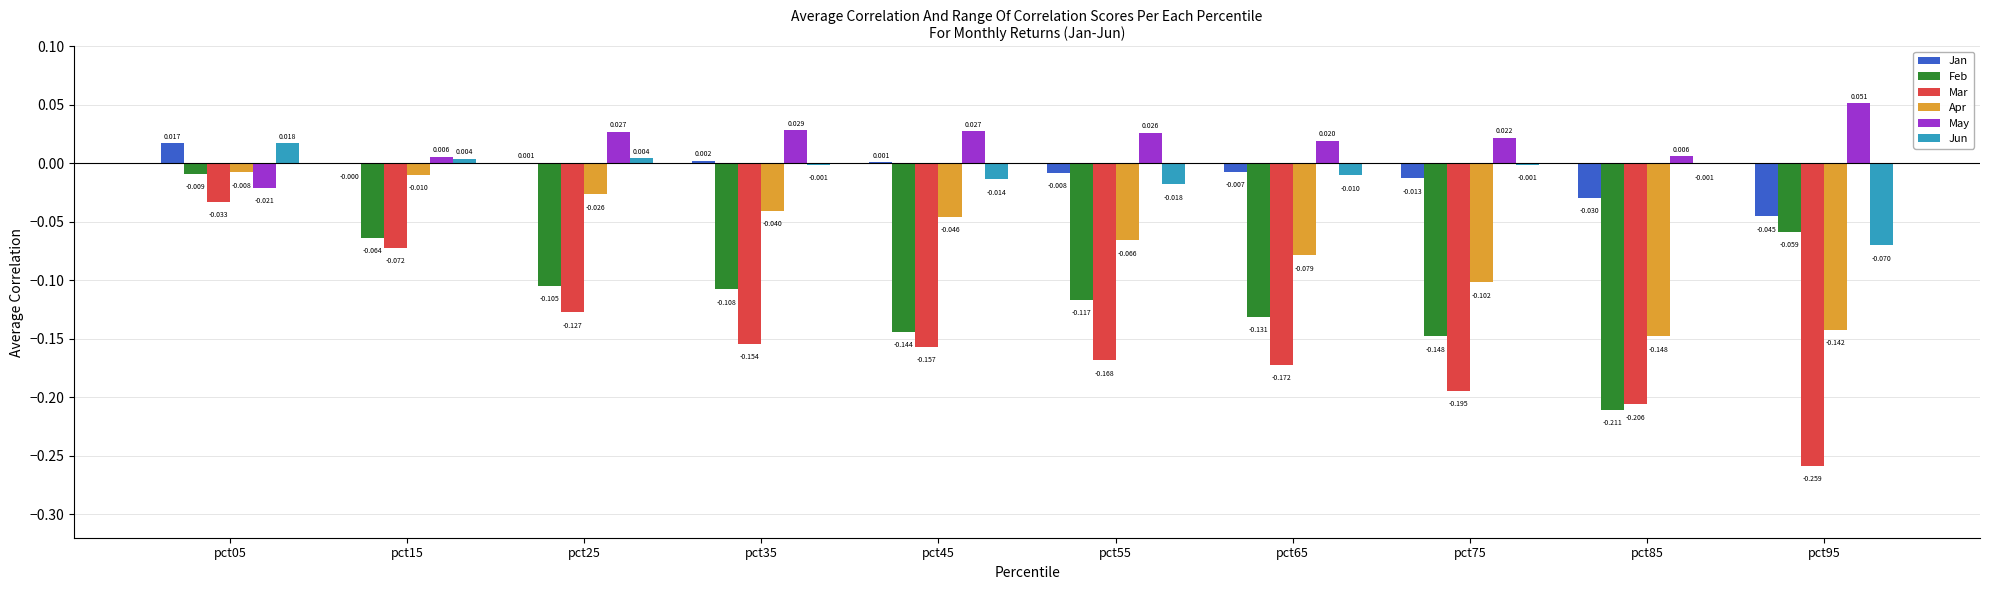

What is the total value across all series at pct65?

-0.4